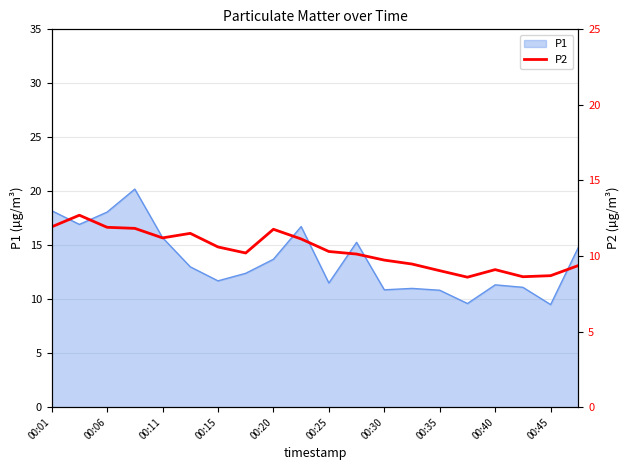

Is it true that P1 equals 11.7 at 00:15?

True